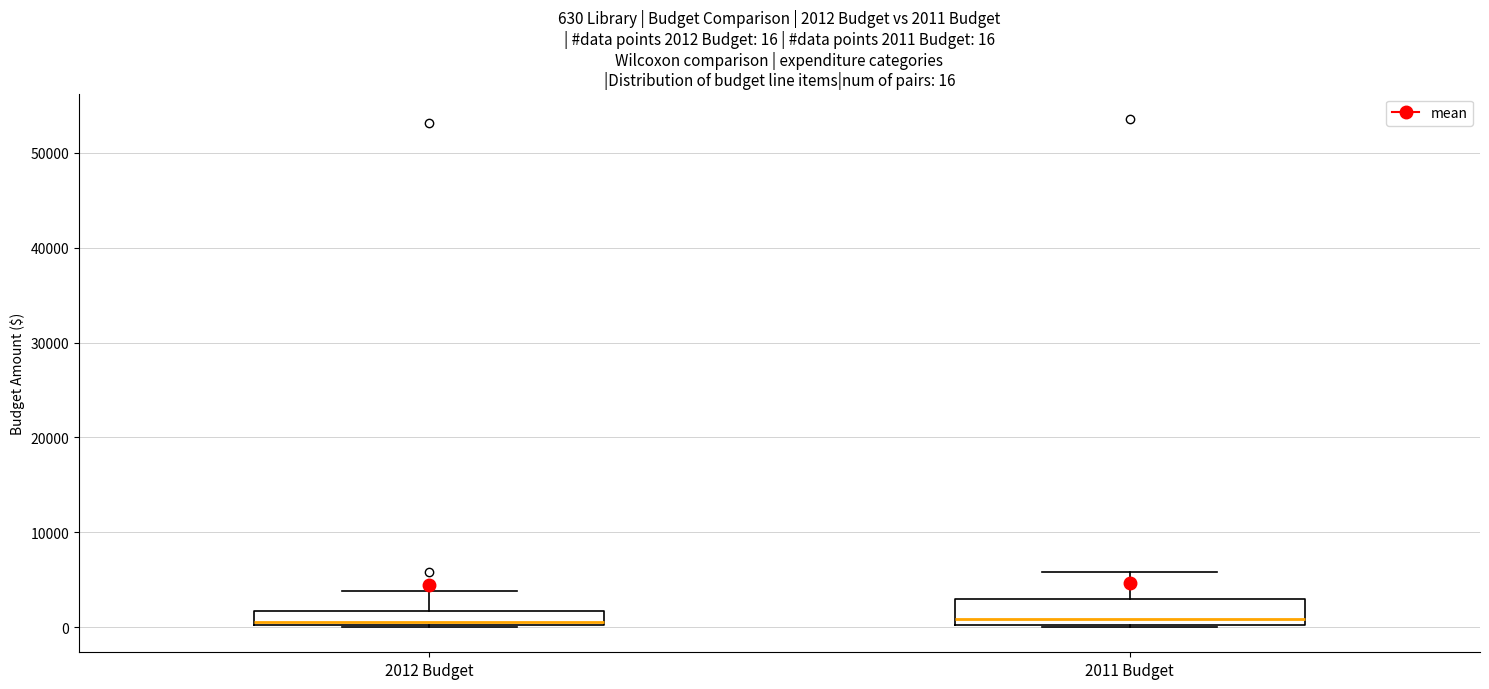

Which box is the tallest, from its lower edge to its upper edge?

2011 Budget